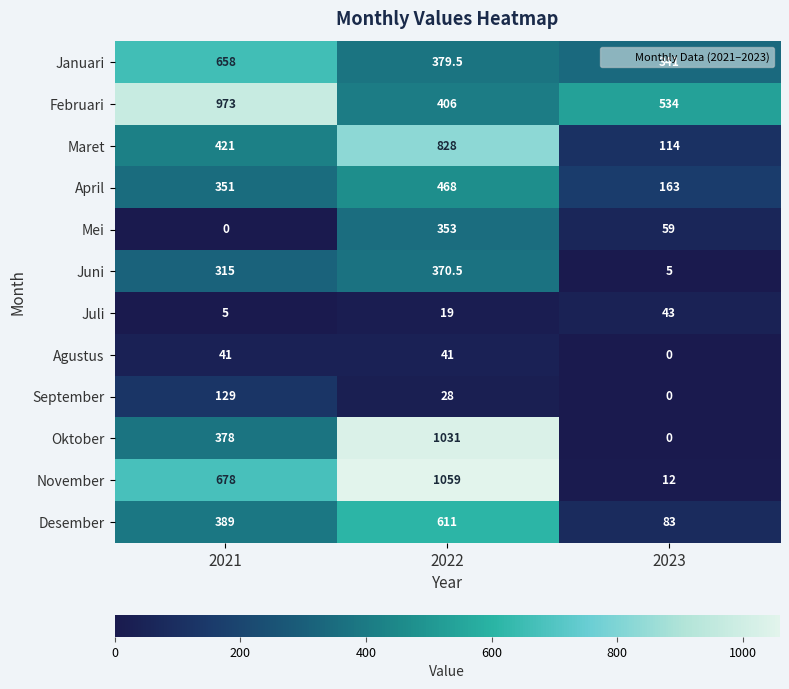

Read the Februari value at 2021.

973.0